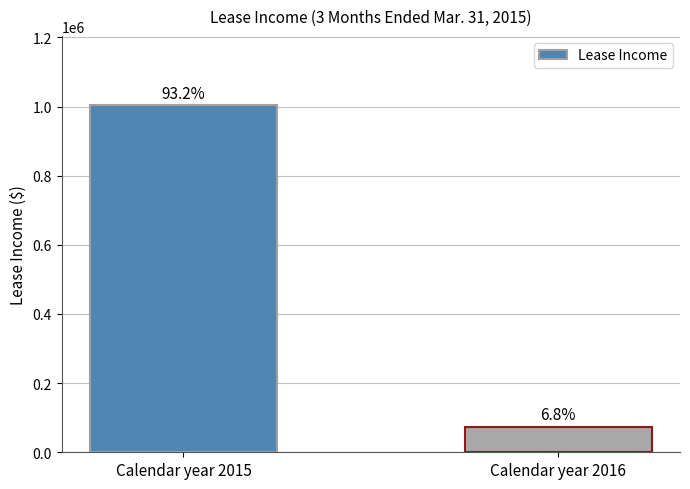

Are the bars horizontal?

No